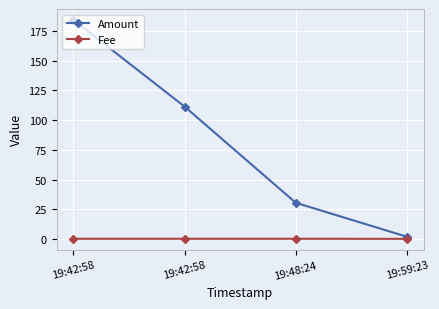

What are all the series names shown in the legend?

Amount, Fee